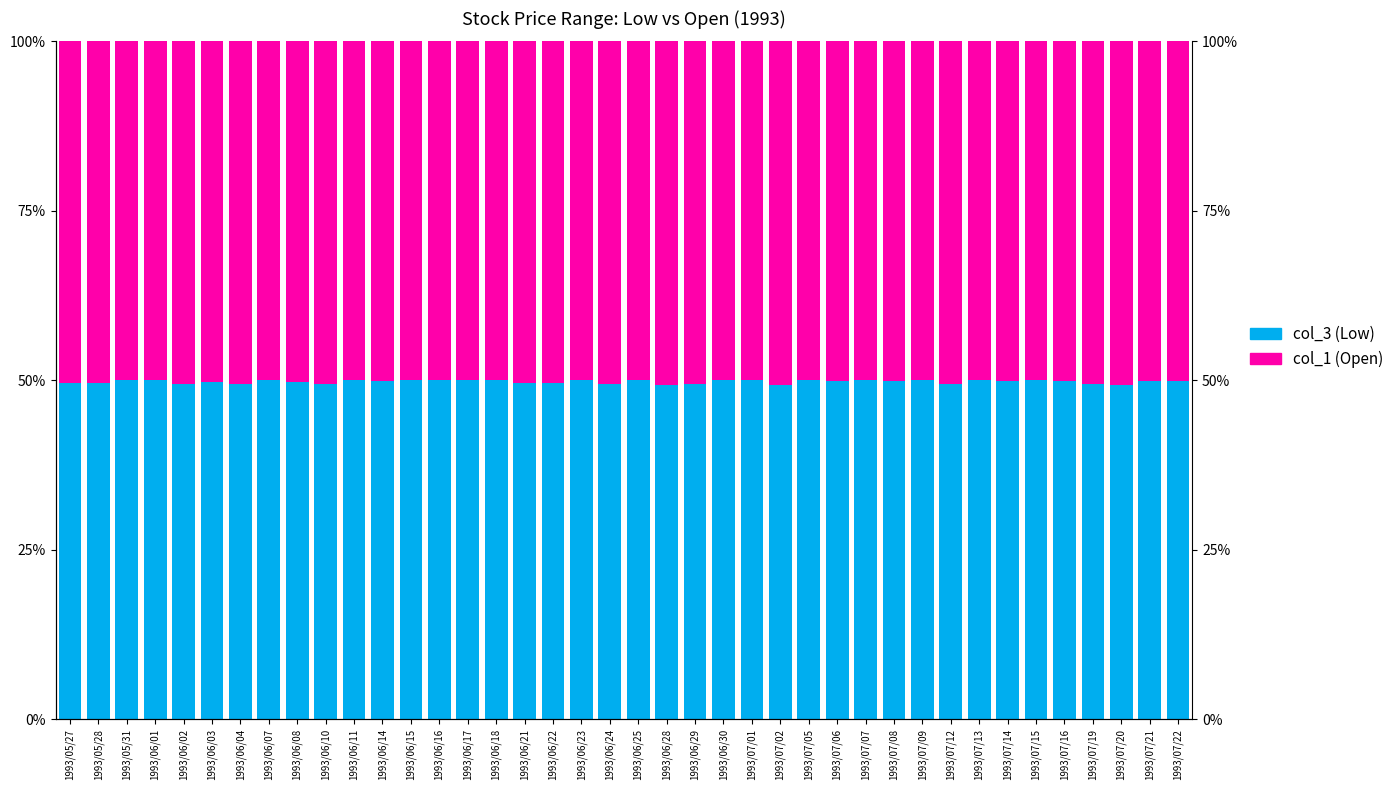

What is the value of the col_3 (Low) bar at the 9th from the left?

49.7